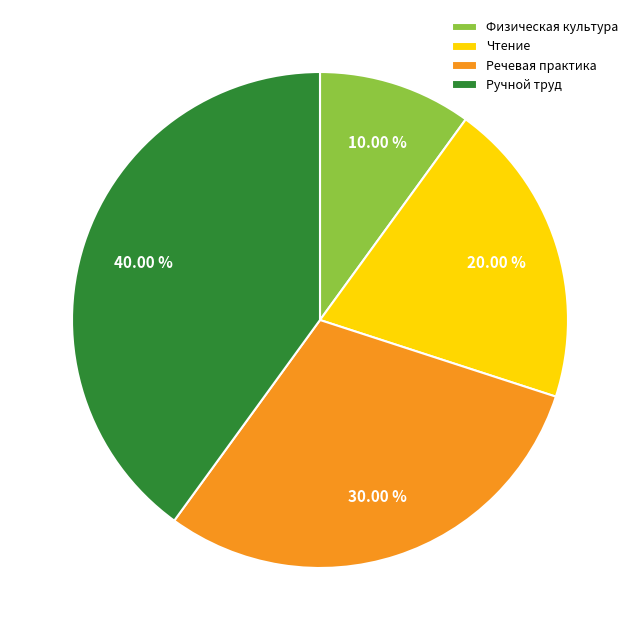

True or false: Чтение accounts for 20% of the total.

True